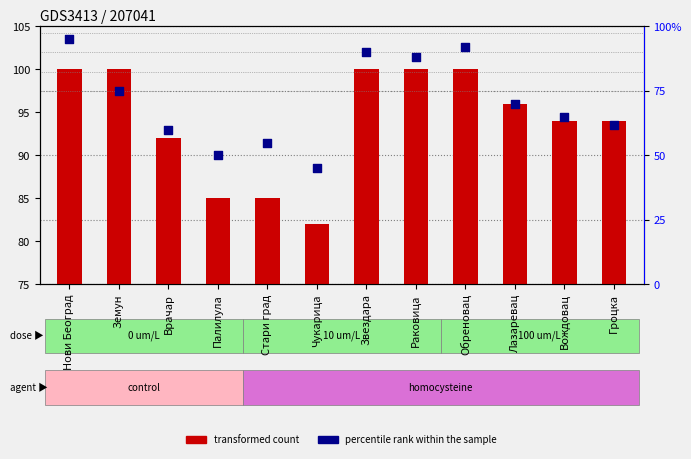

At how many categories does at least one series exceed 46?

12